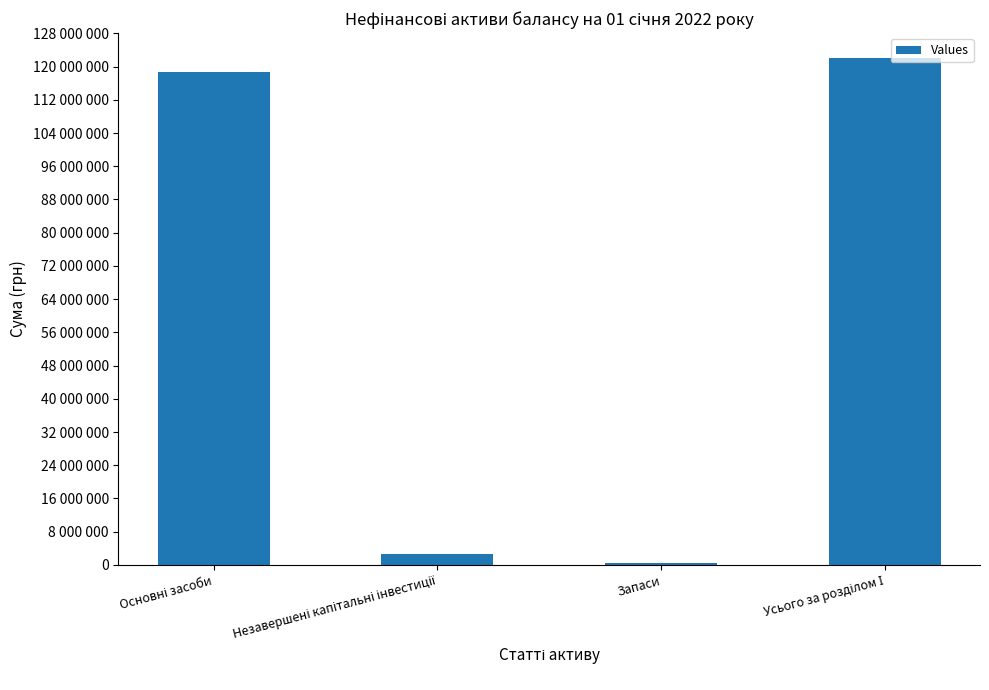

How many data points are less than 118746321?

2